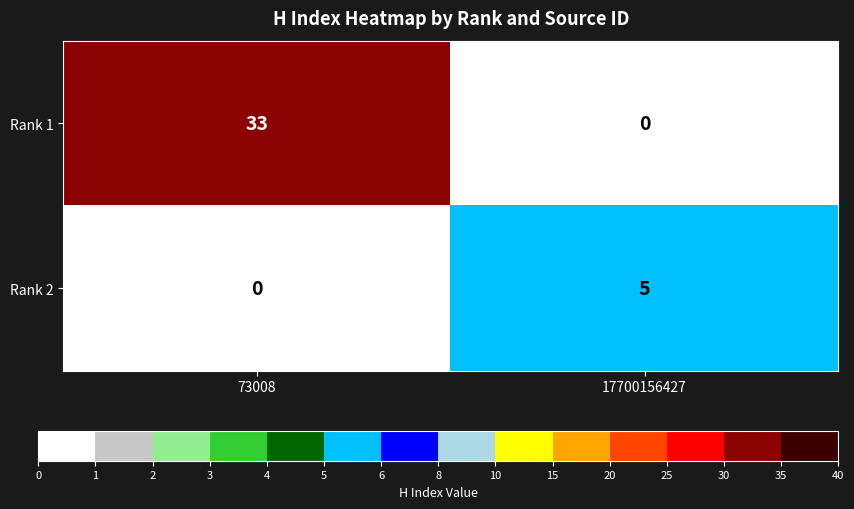

Reading left to right, what are all the values shown in this chart?

Rank 1: 33	0
Rank 2: 0	5